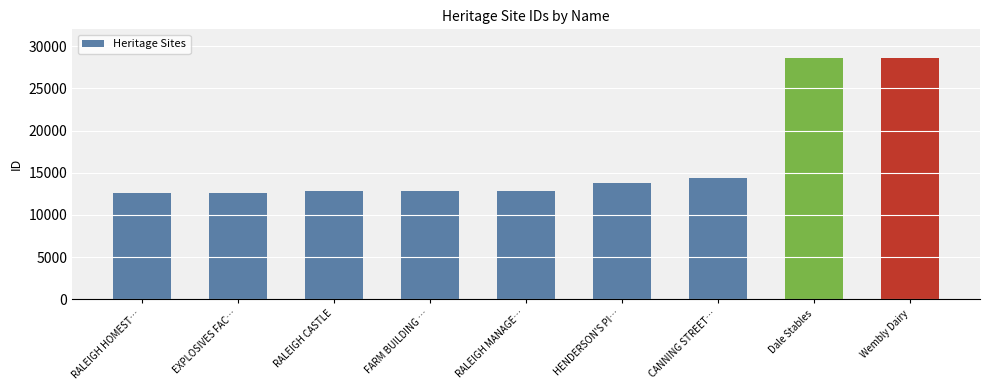

What is the average value?

16591